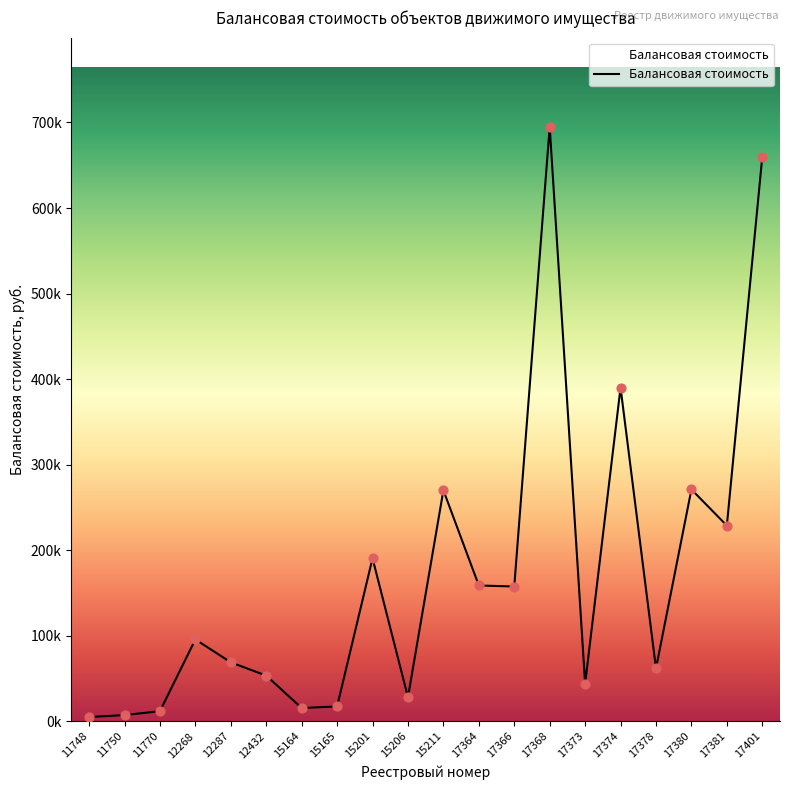

Which has a higher value, 17380 or 15164?

17380